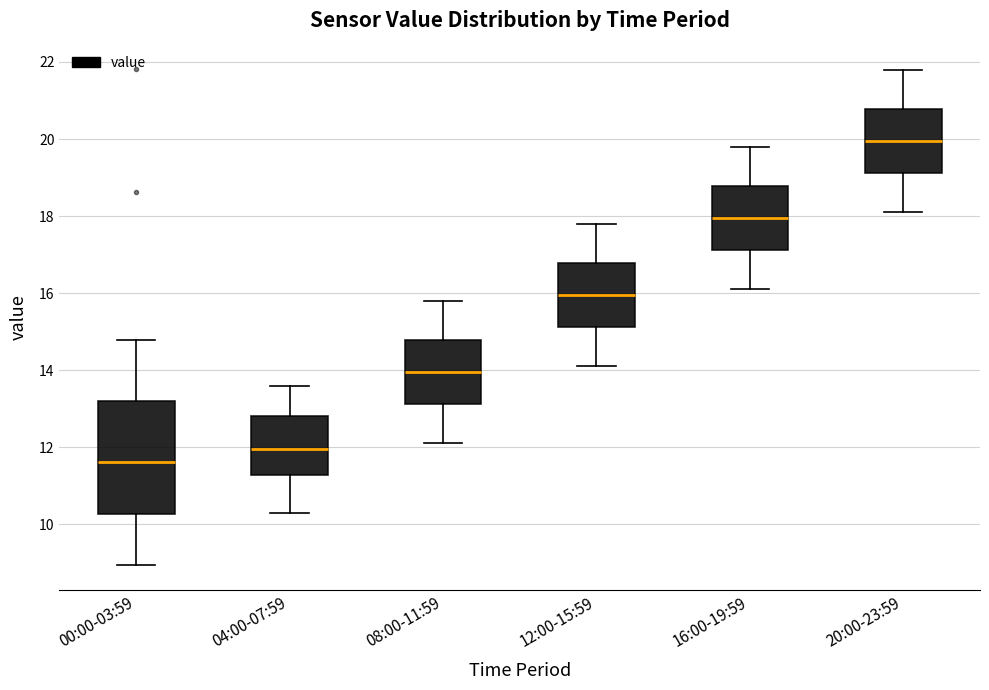

Where does the median line of the box for 20:00-23:59 sit on the y-axis? The values are not printed on the chart, so give them approximately, as read against the axis.

20.0